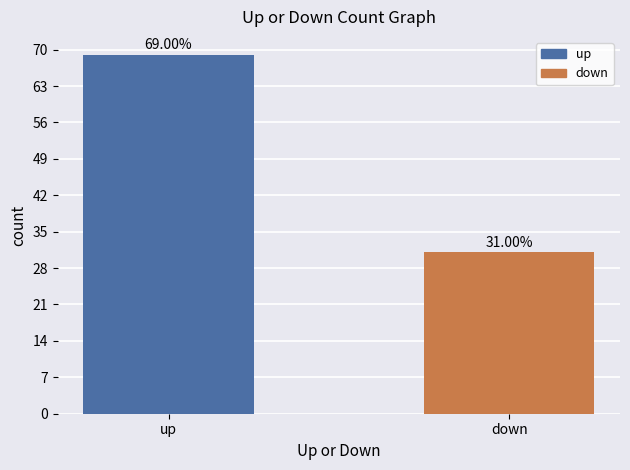

What is the difference between the maximum and minimum values?

38